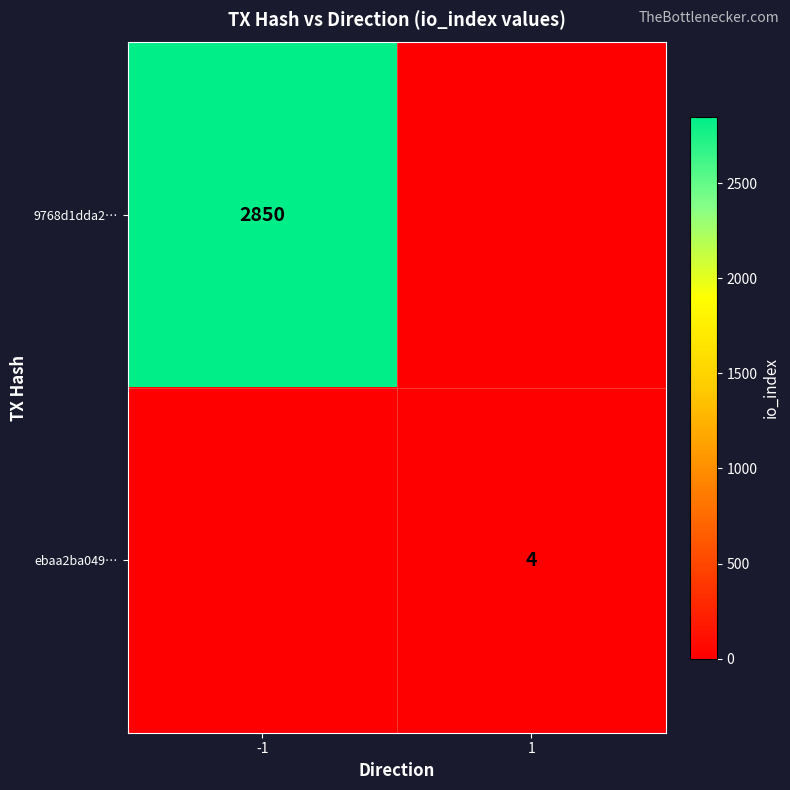

The value of ebaa2ba049… at 1 is 4. True or false?

True